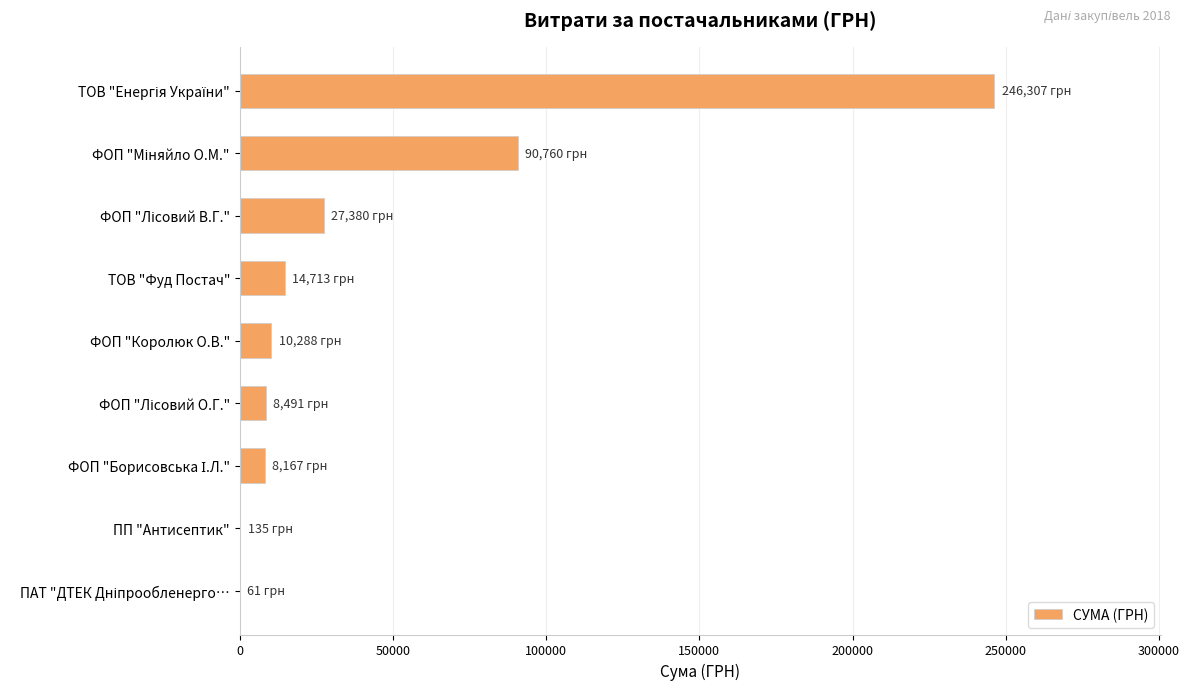

What is the sum of all values?

406302.2